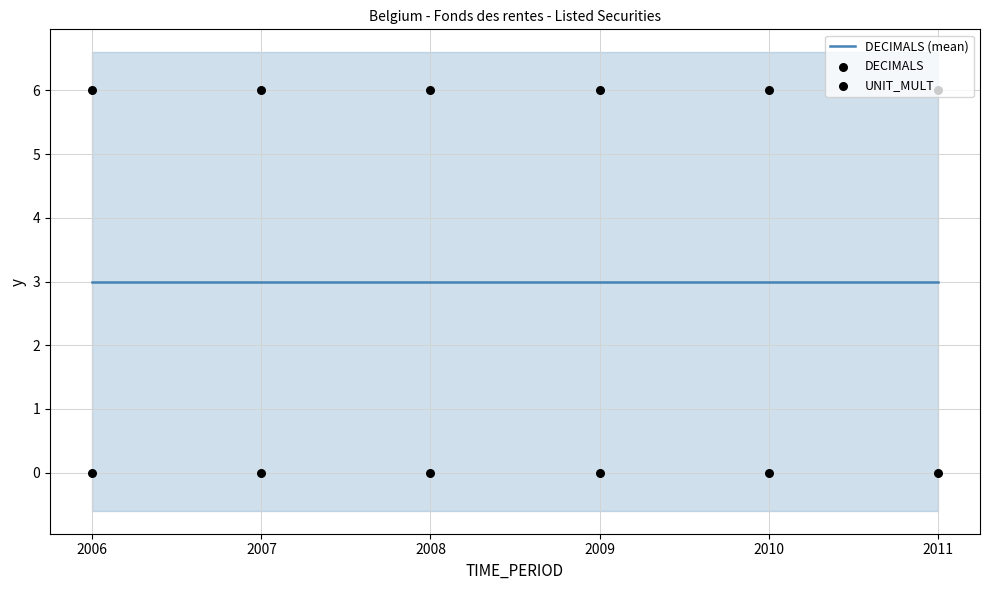

What is the total value across all series at 2011?

9